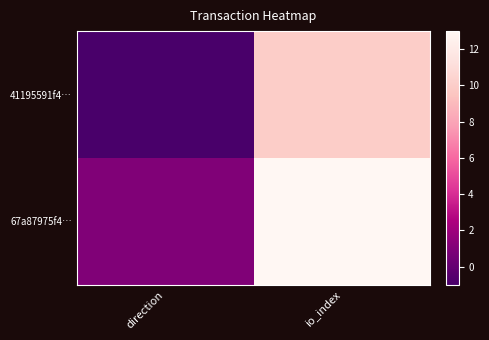

Between direction and io_index, which series saw the biggest shift?

67a87975f4…